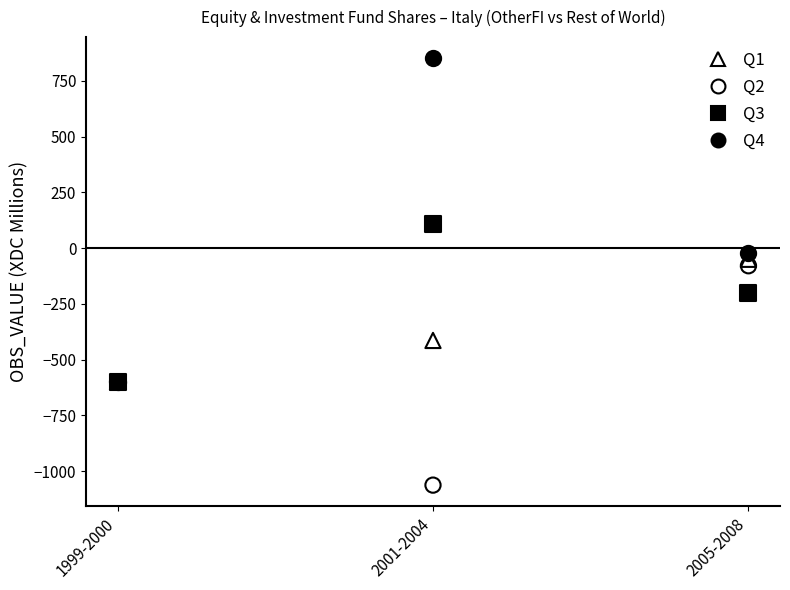

In the Q3 series, what Y value is closest to -245?

-202